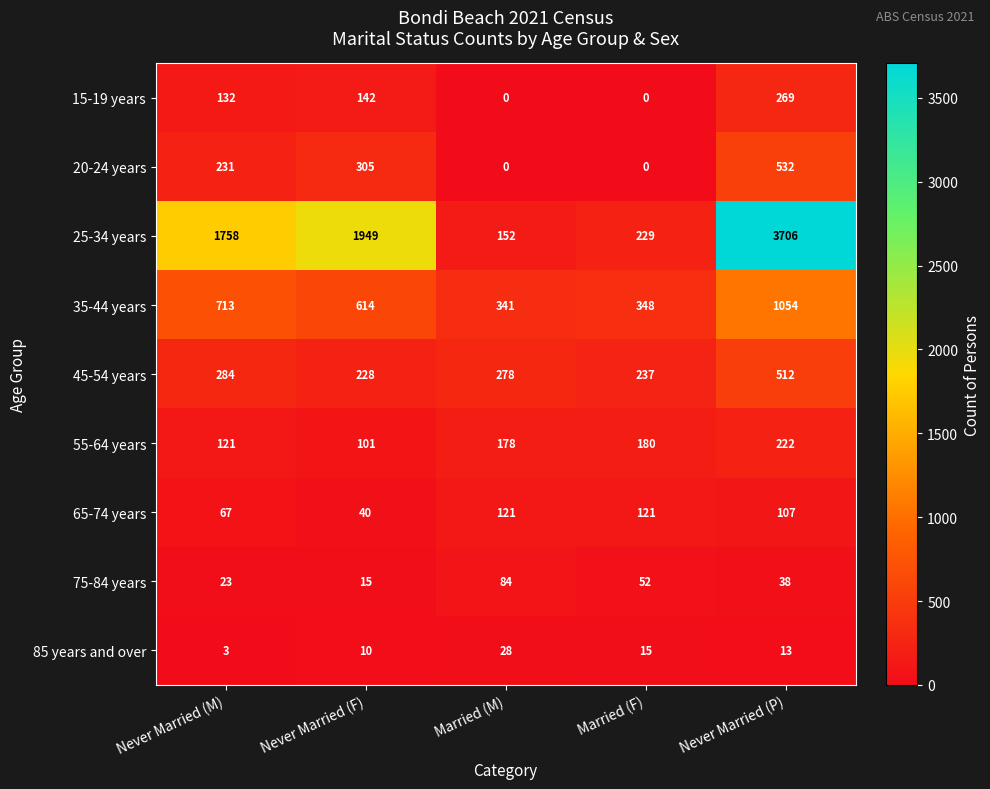

How many 20-24 years values are between 0 and 305?

4